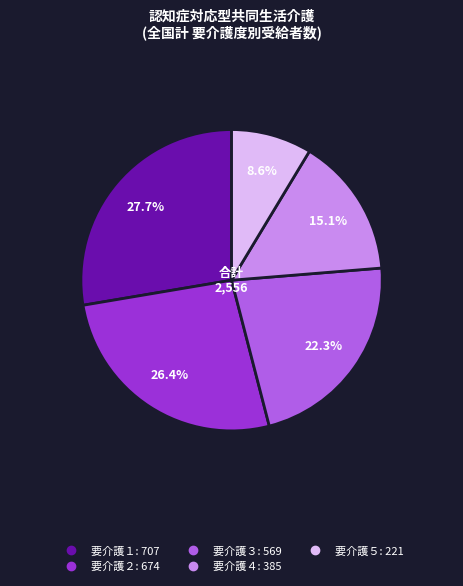

Combined, what portion of the pie is 要介護４ and 要介護５?

23.7%